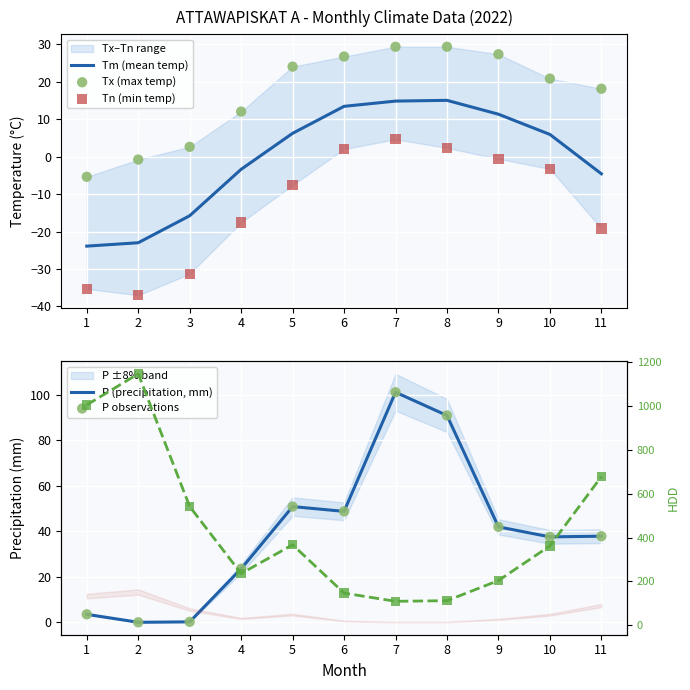

Which series reaches the maximum Y coordinate?

HDD